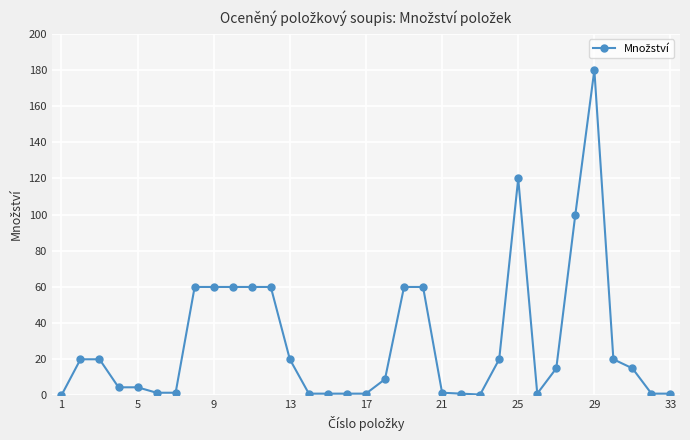

What is the value of the 12th point from the left?

60.0